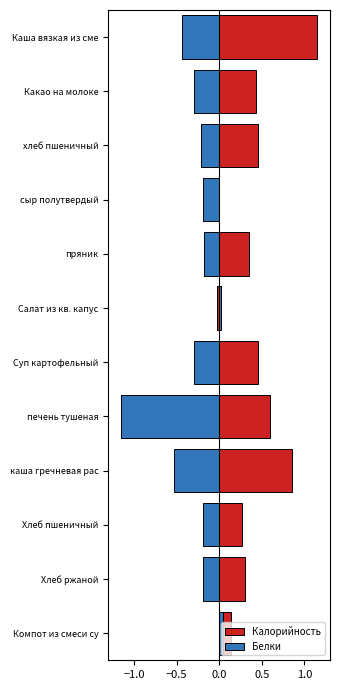

Is the value of Белки at Хлеб ржаной greater than the value of Калорийность at хлеб пшеничный?

No